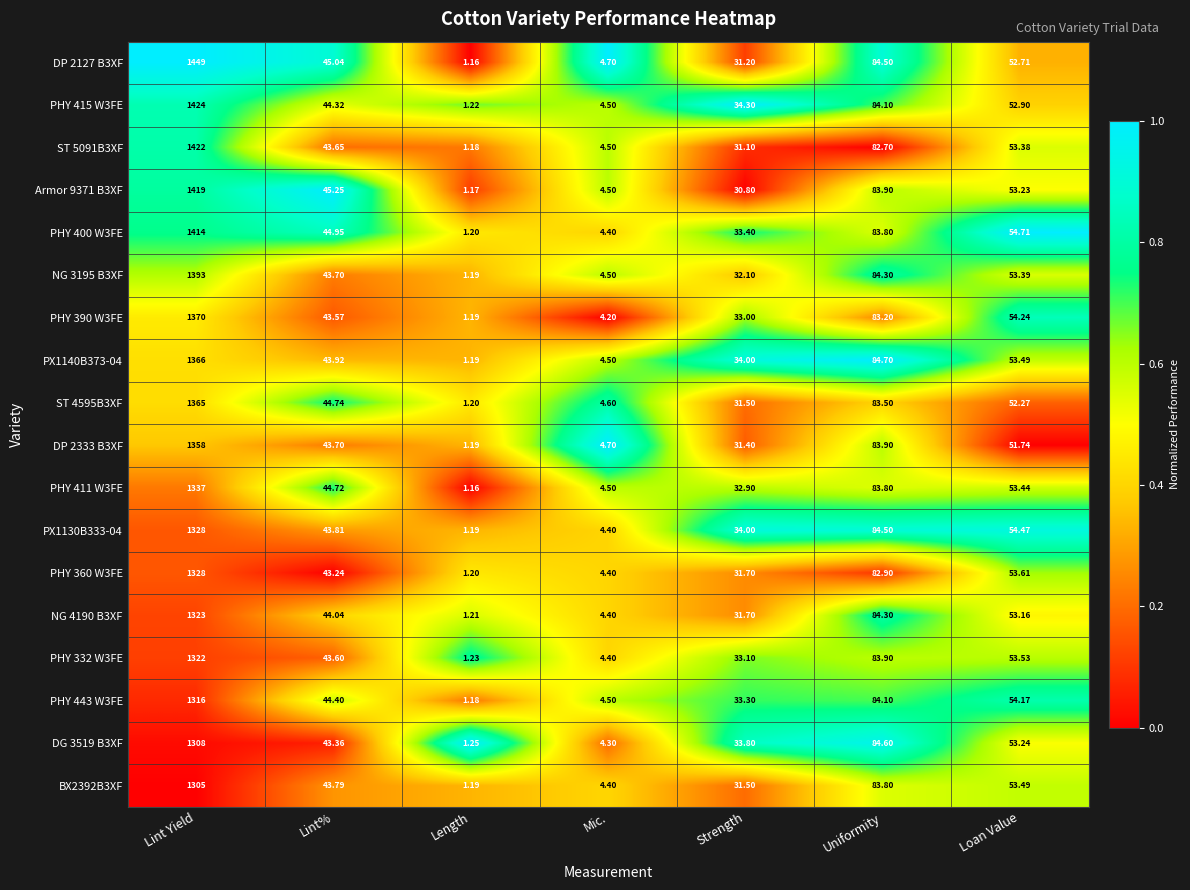

What is the spread (max minus min) of values at Lint%?

2.0